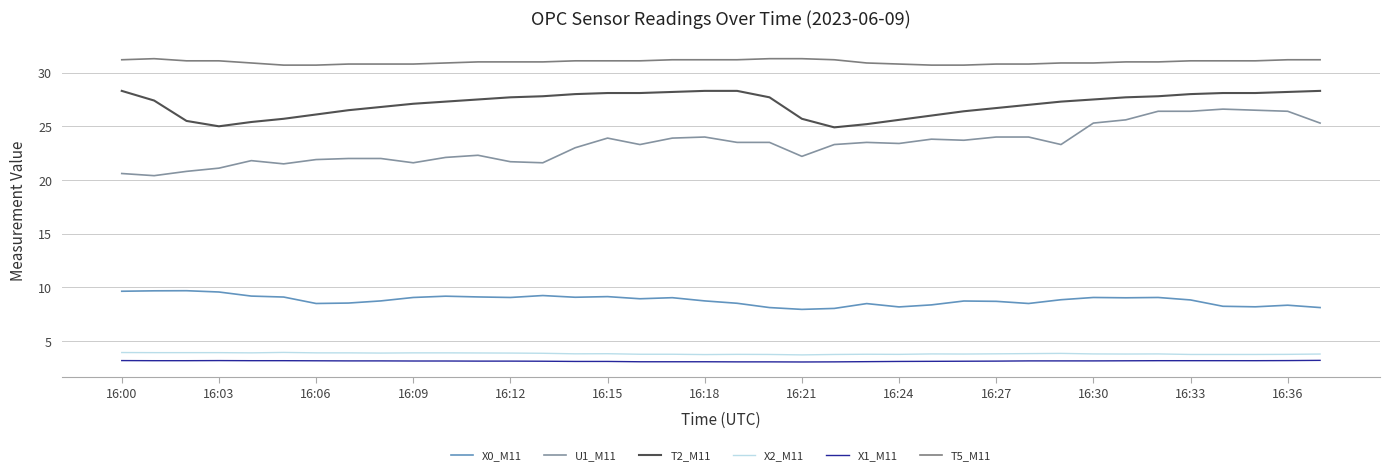

Which series has the largest range (max minus min)?

U1_M11